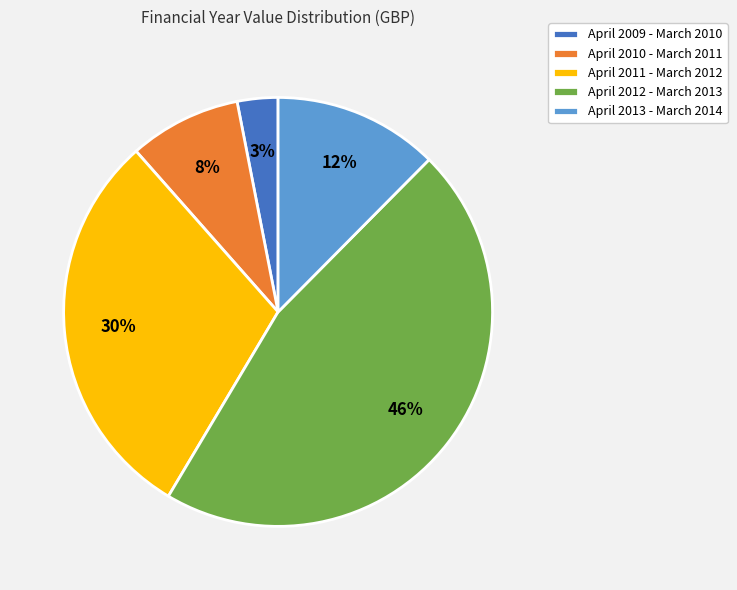

How many segments does this pie chart have?

5